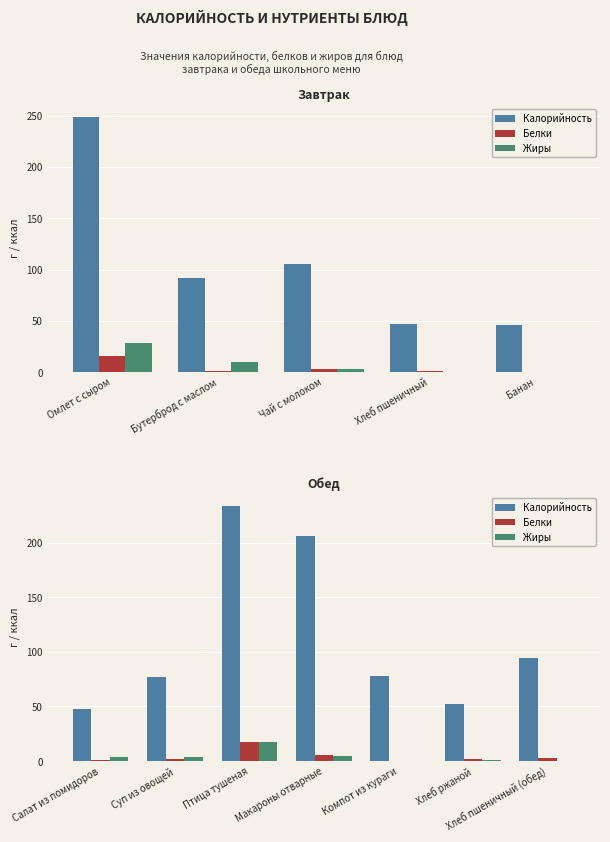

What is the sum of the Белки values at Птица тушеная and Салат из помидоров?

17.9